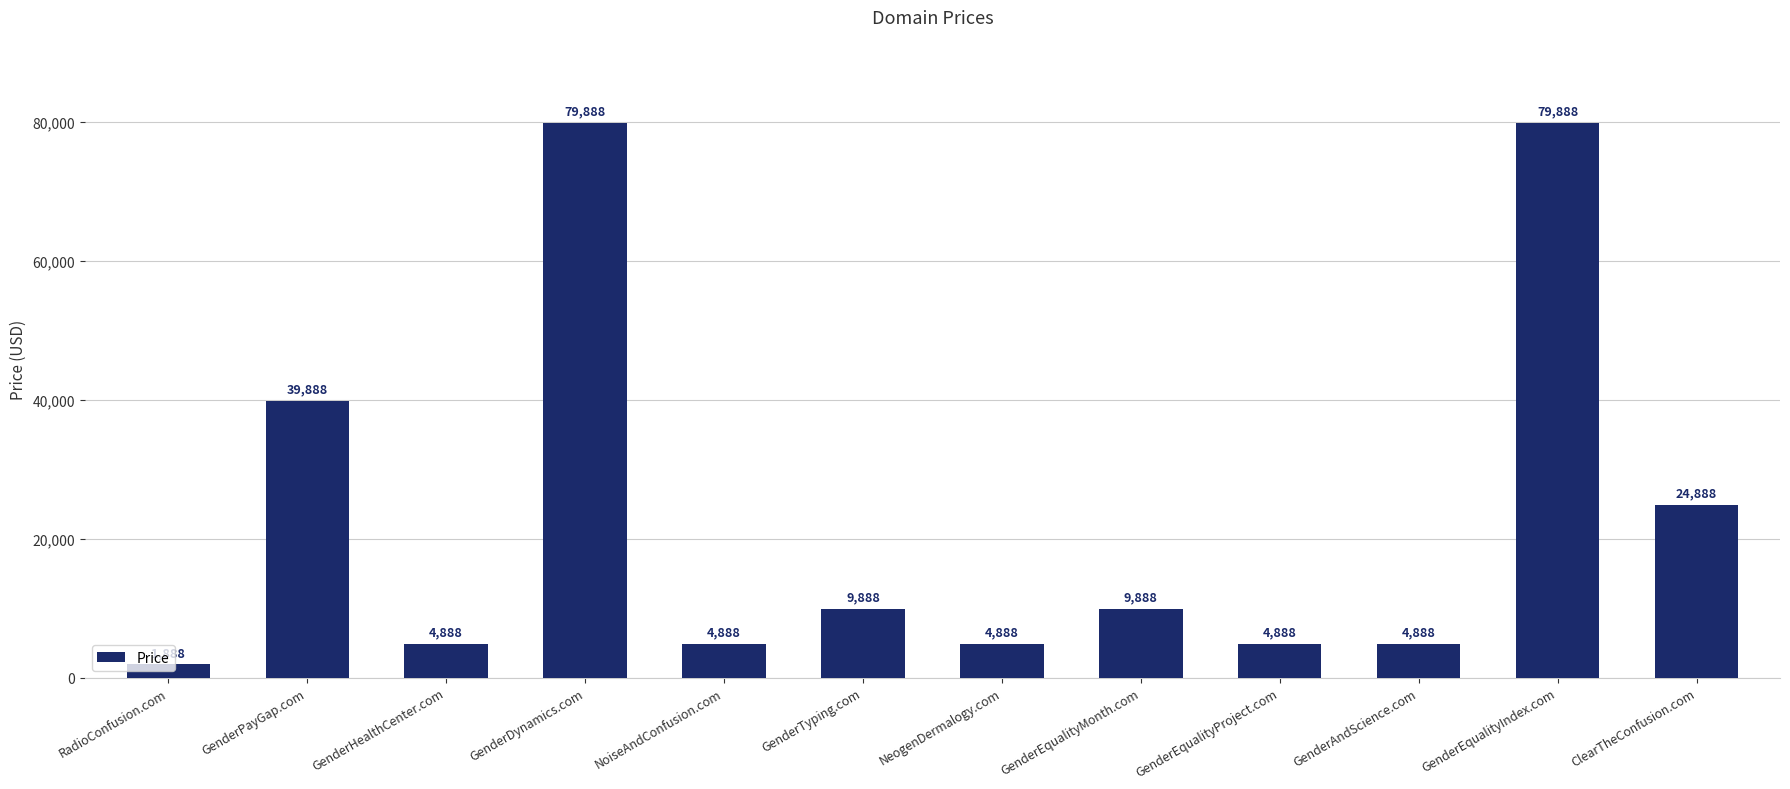

How many bars are there in total?

12